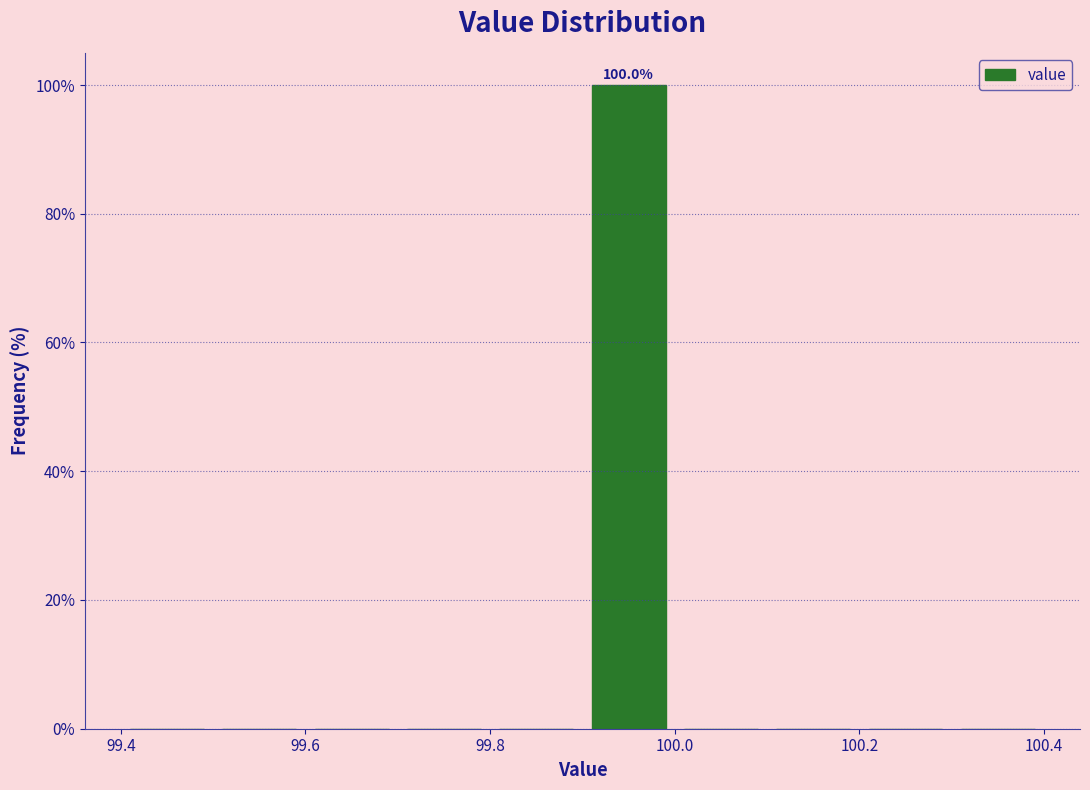

Over which range of the x-axis is the bar tallest?

99.9 to 100.0